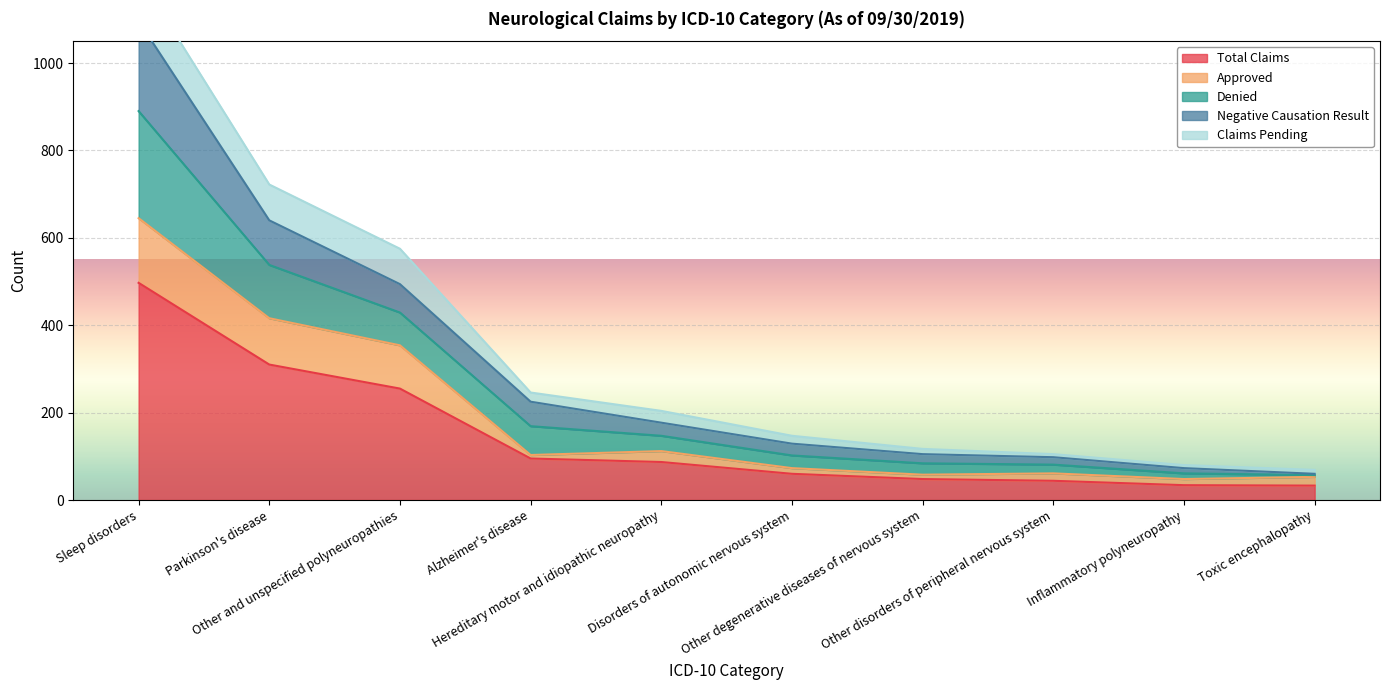

What is the lowest value of the Total Claims series?

33